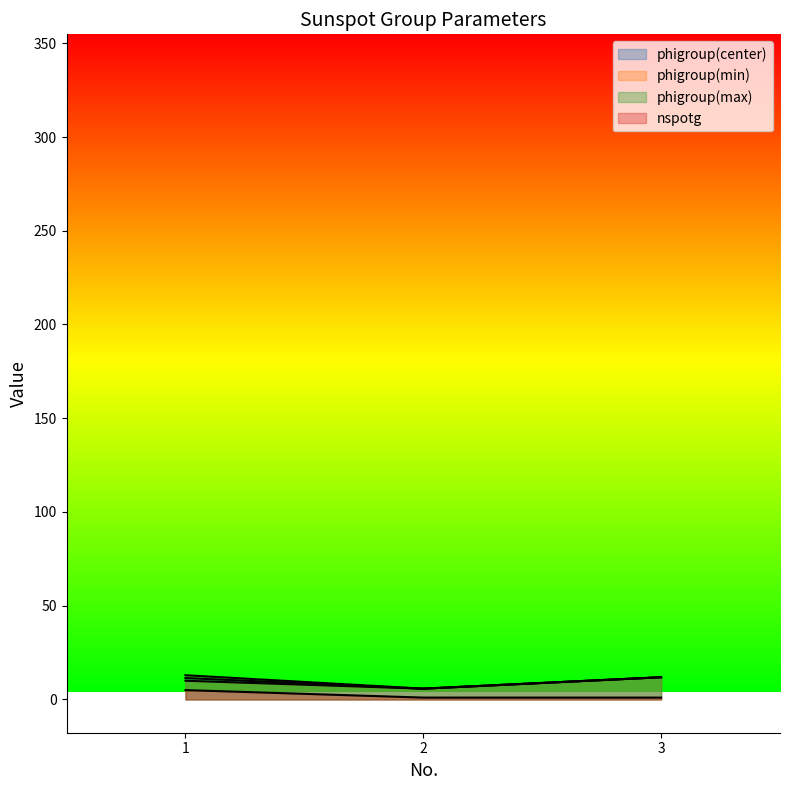

Which series has the largest total across all categories?

phigroup(max)